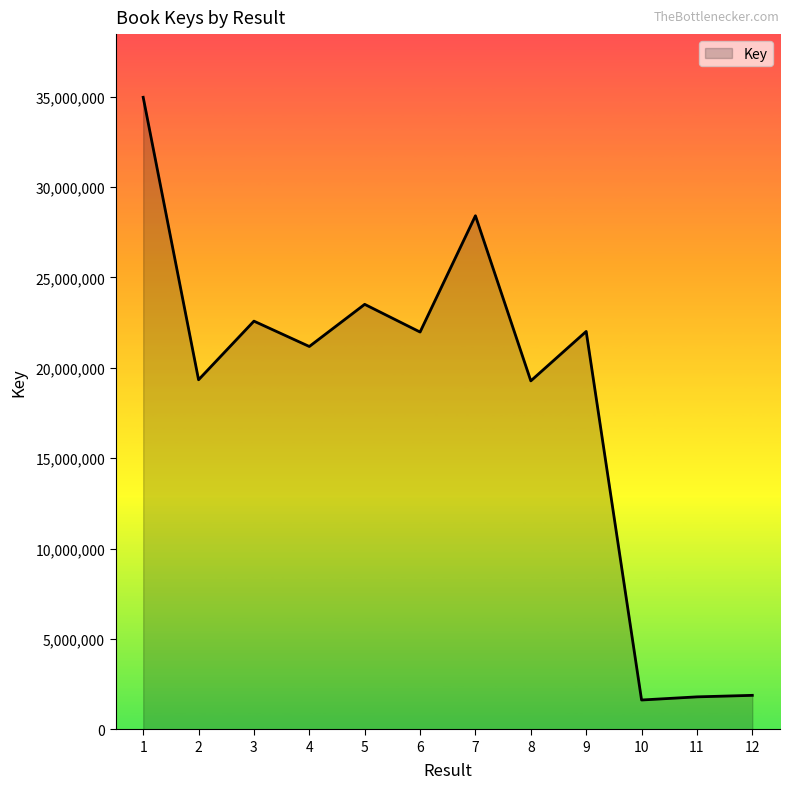

The chart shows a value of 28412466 at 7. True or false?

True